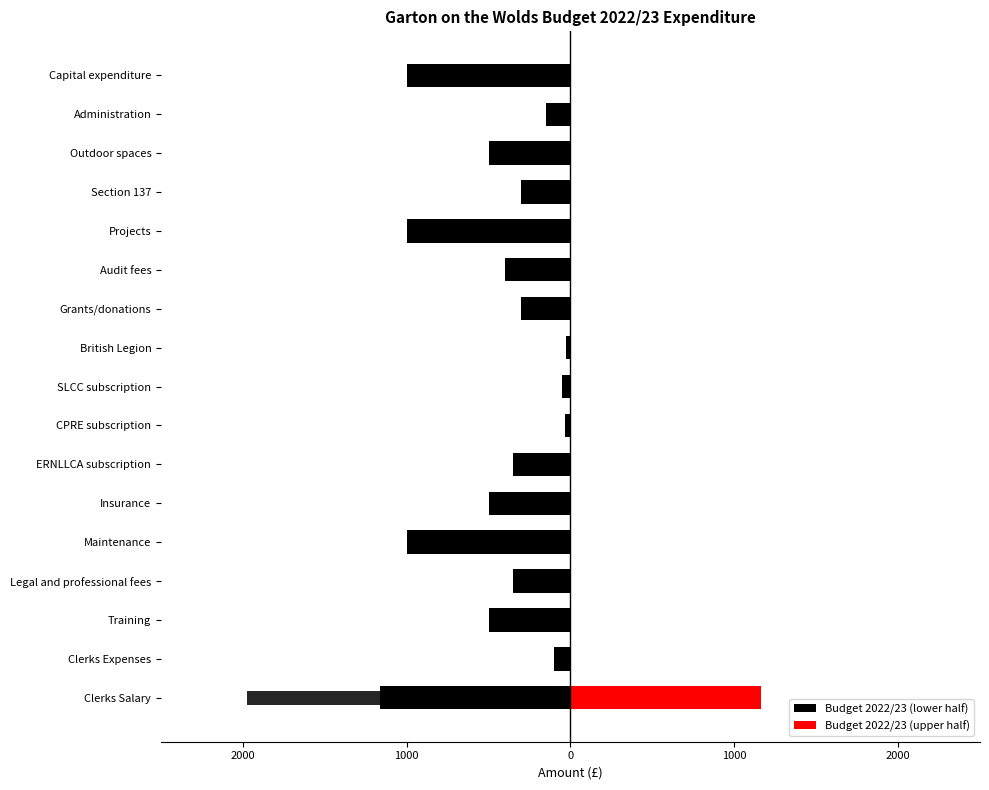

What is the maximum value shown in the chart?

1162.5